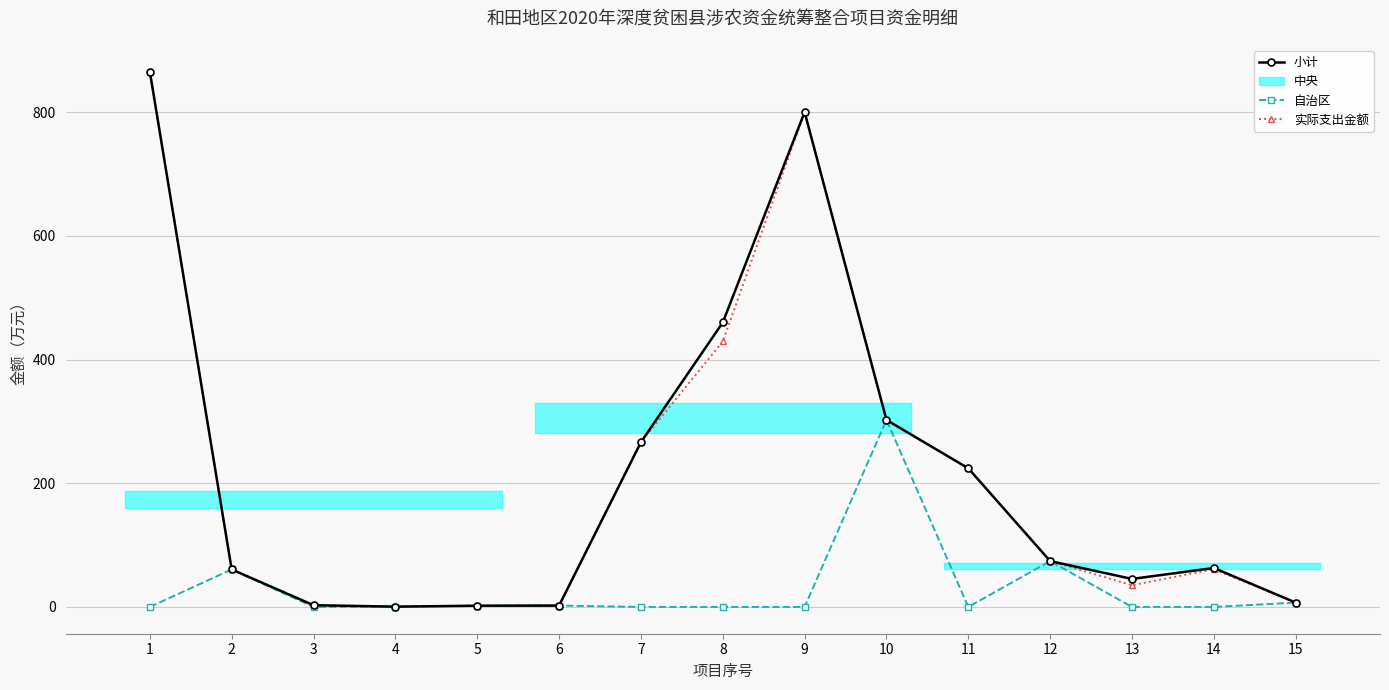

What is the value of the 自治区 point at the 12th from the left?

74.2